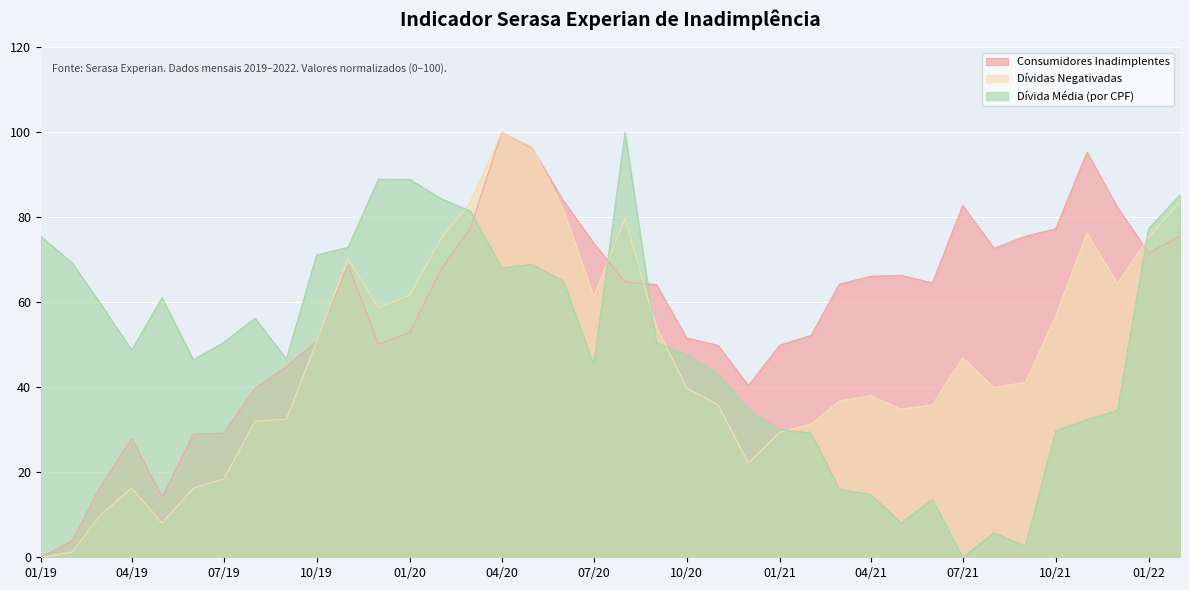

What is the spread (max minus min) of values at 07/19?

32.1